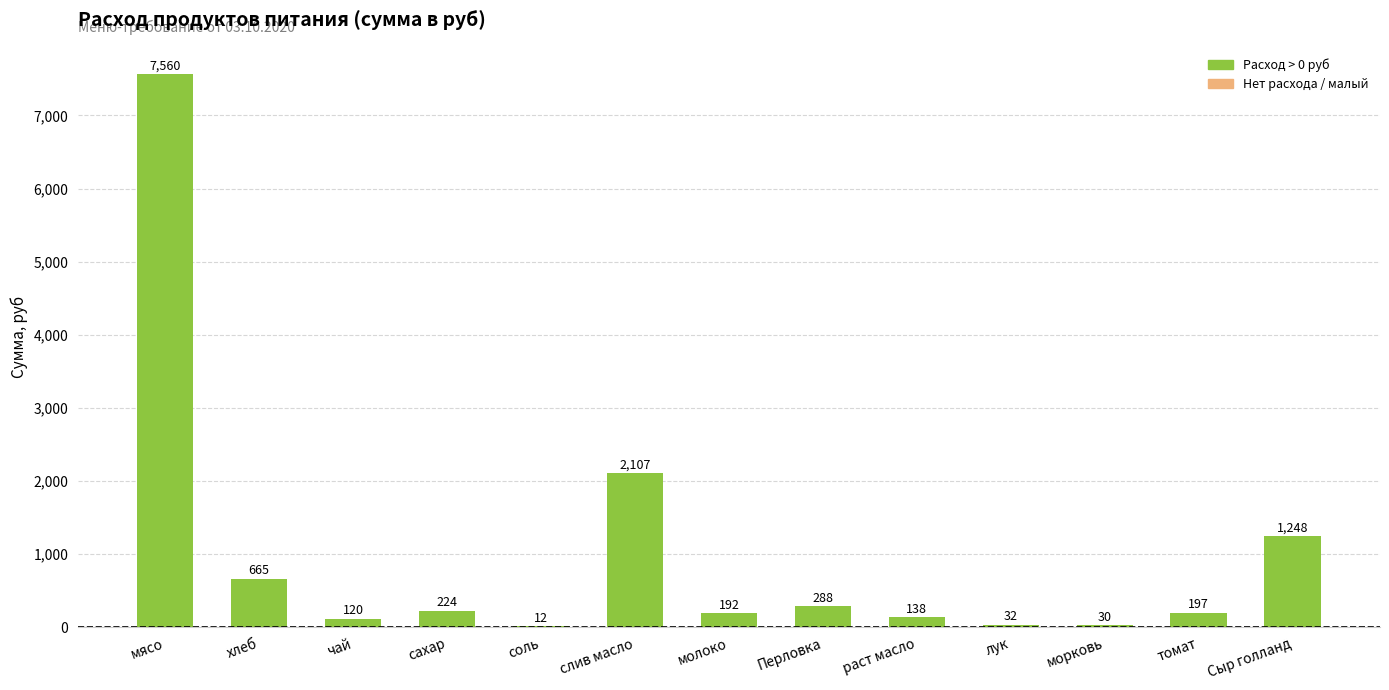

What is the sum of all values?

12813.0